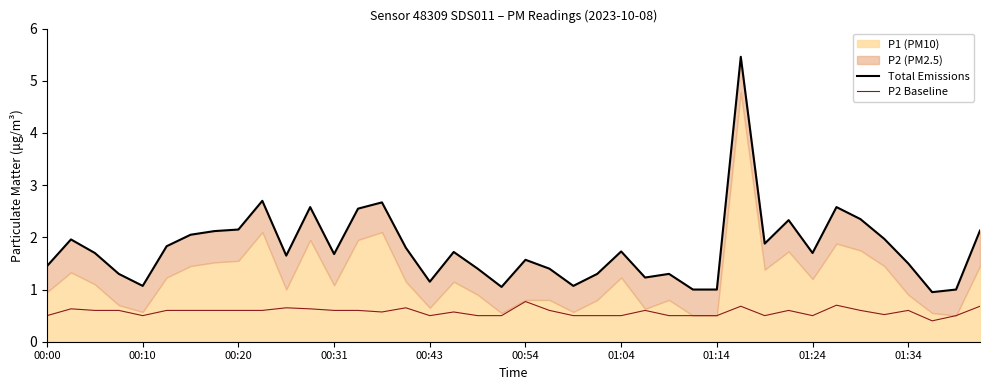

At how many categories does at least one series exceed 2?

12